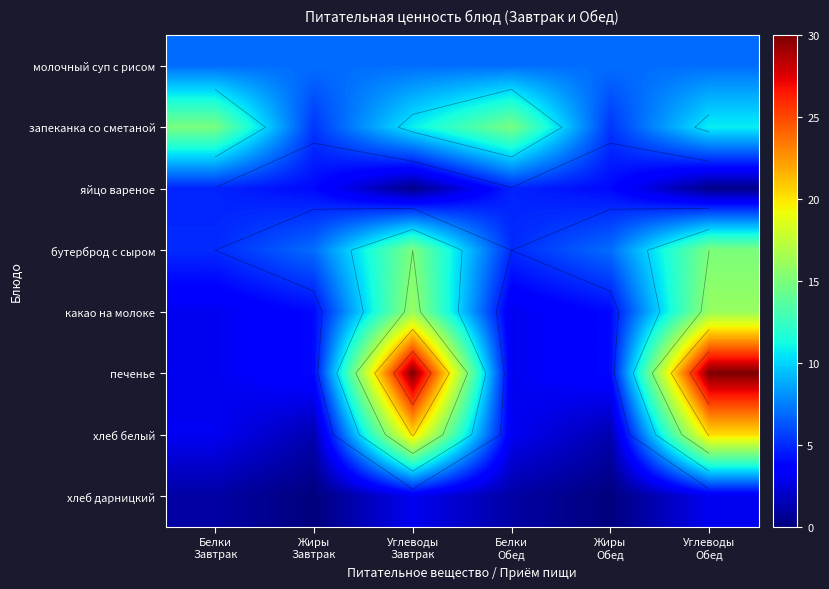

Which series has the largest total across all categories?

печенье